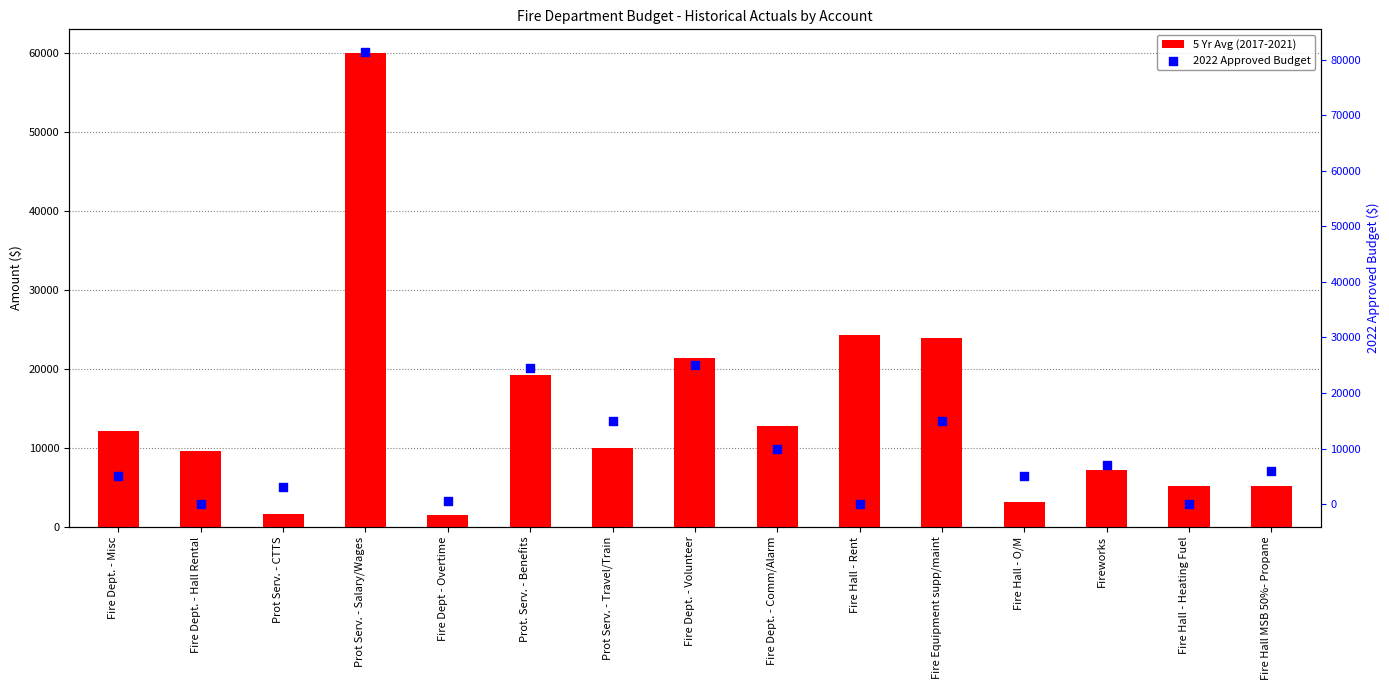

At which category is the sum across all series the highest?

Prot Serv. - Salary/Wages